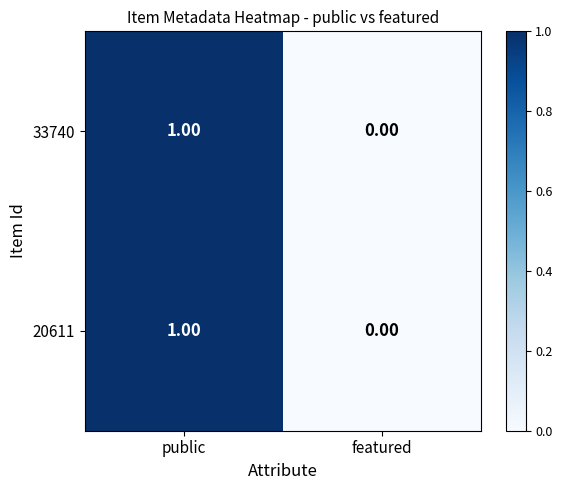

At which label is 33740 closest to 0?

featured